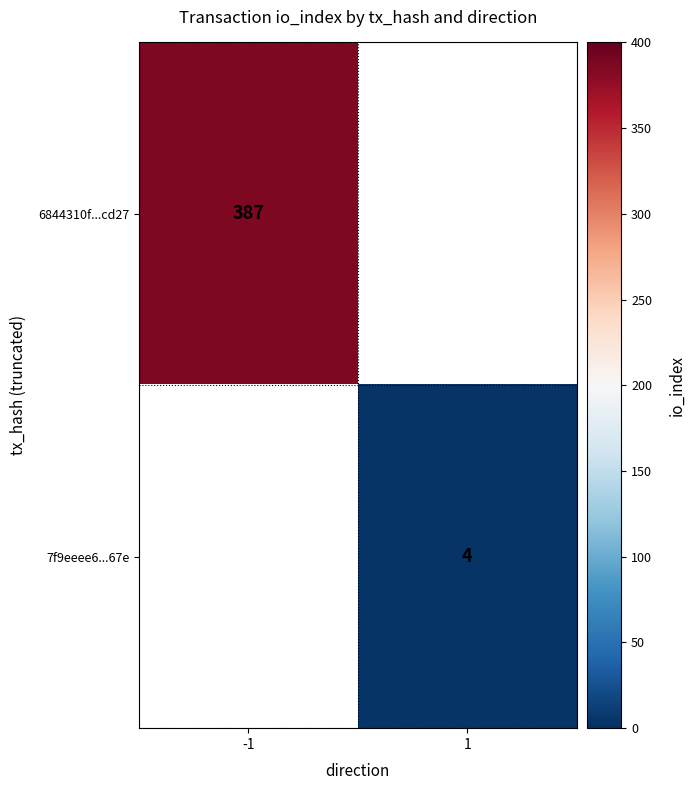

The 7f9eeee6...67e series shows 6.1 at 1. True or false?

False